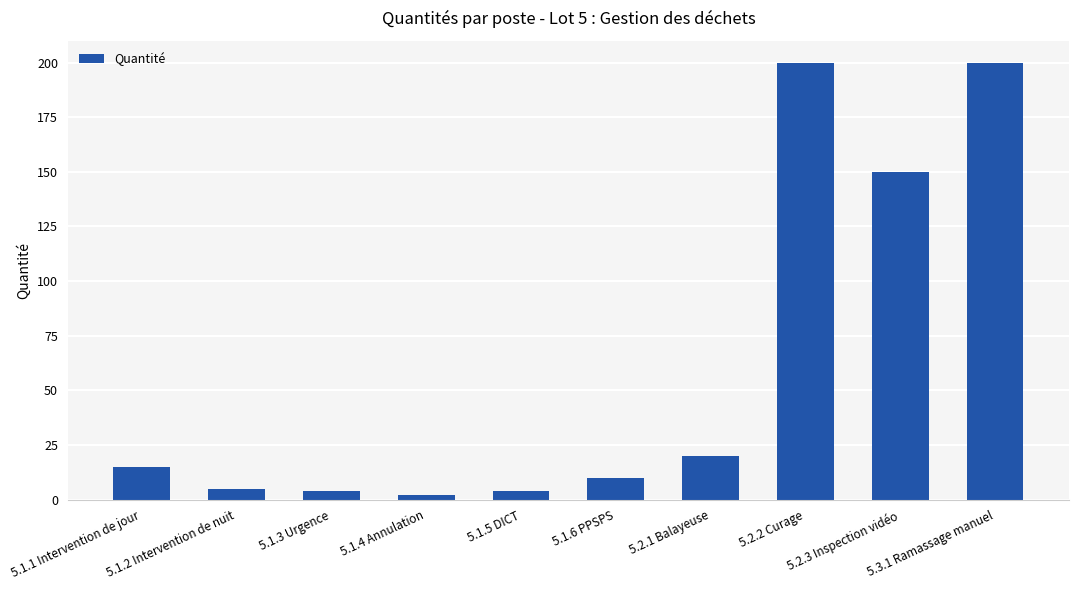

Reading left to right, transcribe all the data shown in this chart.

5.1.1 Intervention de jour=15	5.1.2 Intervention de nuit=5	5.1.3 Urgence=4	5.1.4 Annulation=2	5.1.5 DICT=4	5.1.6 PPSPS=10	5.2.1 Balayeuse=20	5.2.2 Curage=200	5.2.3 Inspection vidéo=150	5.3.1 Ramassage manuel=200